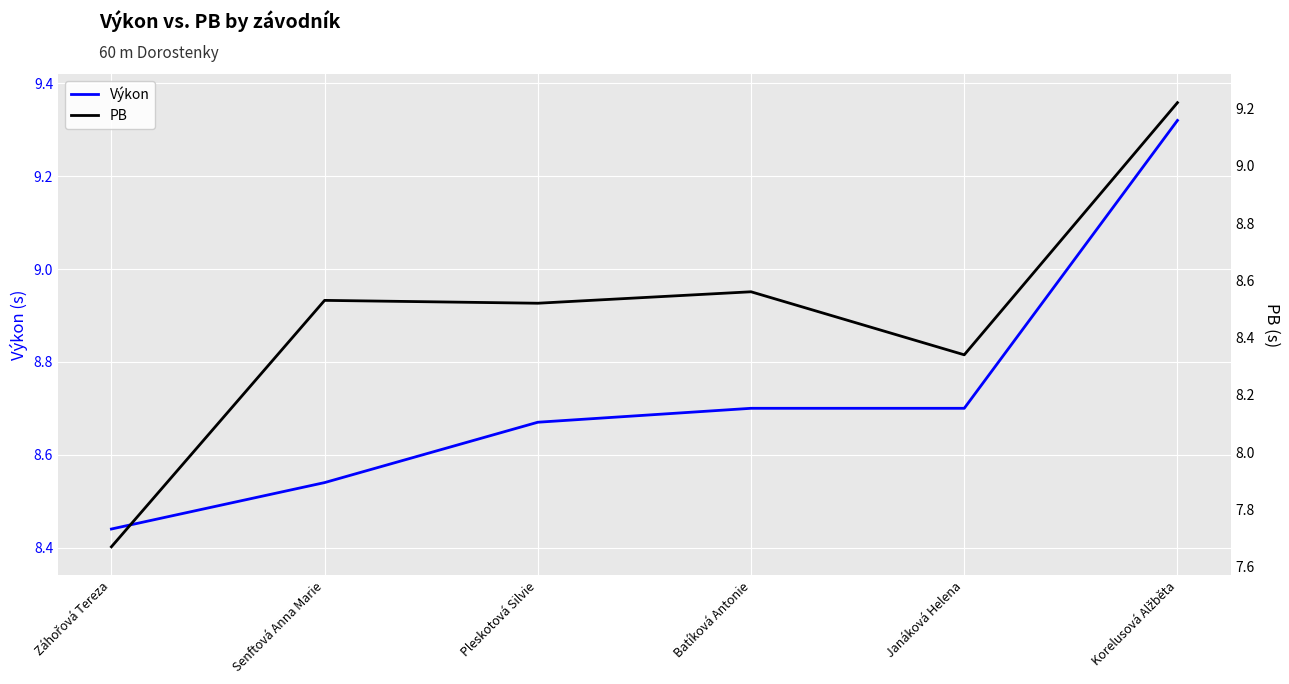

True or false: Výkon and PB intersect in this chart.

False